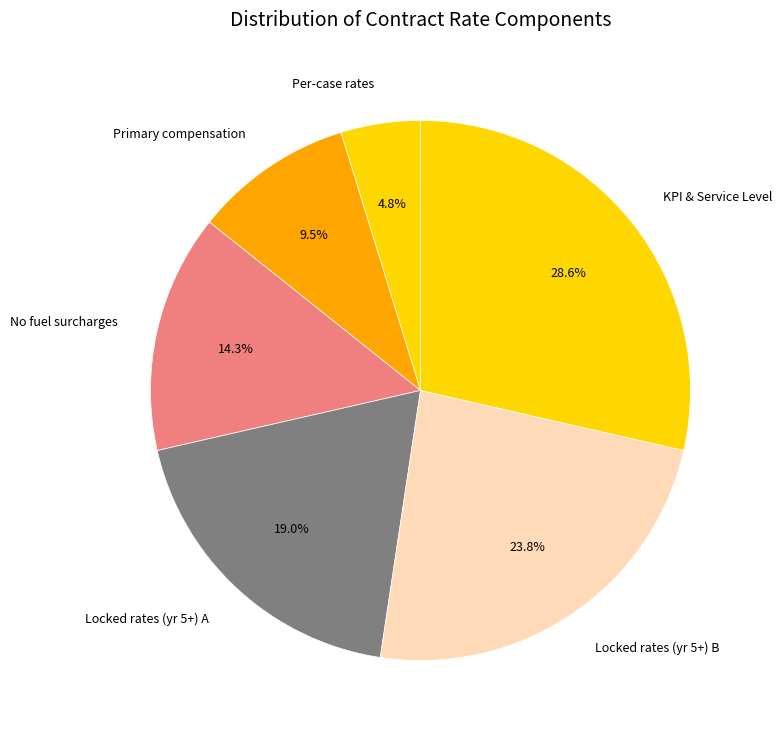

How many segments does this pie chart have?

6